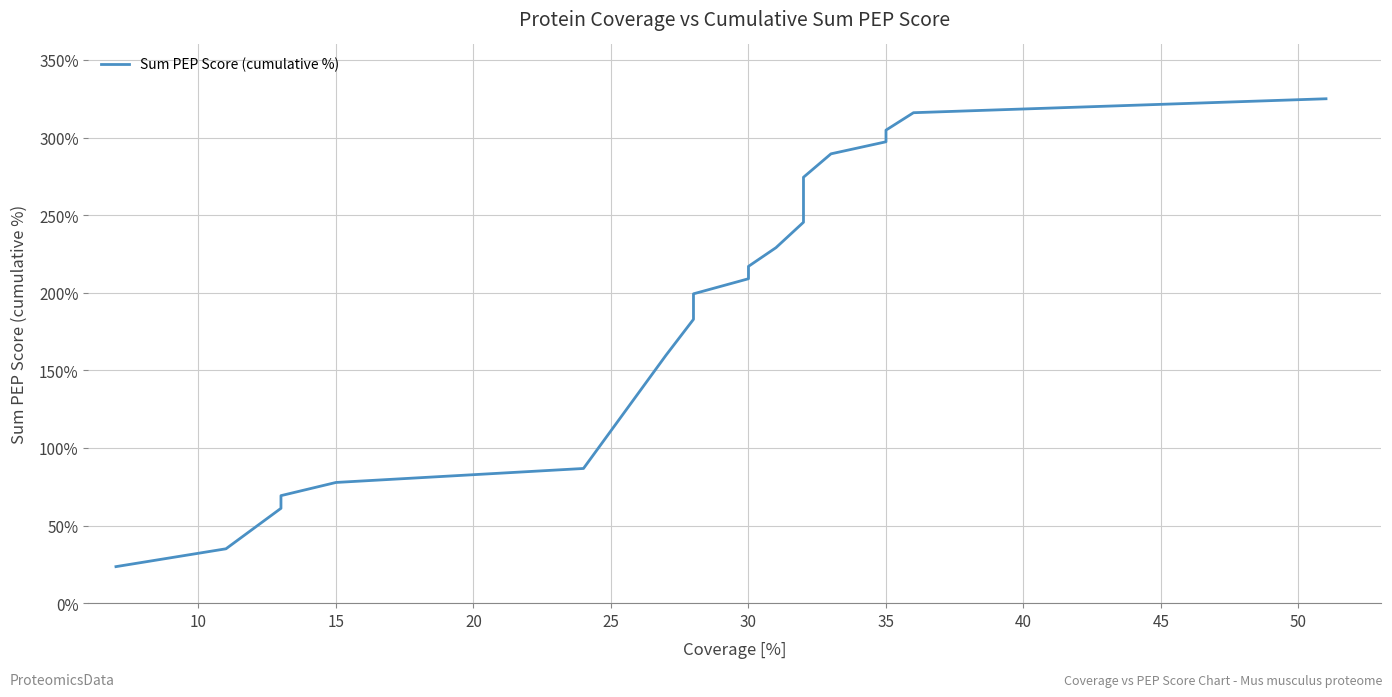

How many categories are shown in the chart?

20